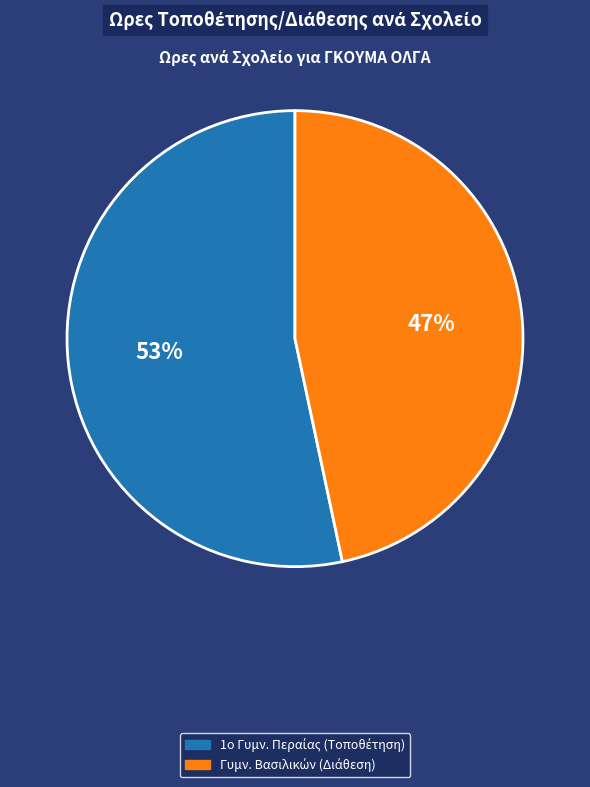

Count the number of slices in the pie.

2